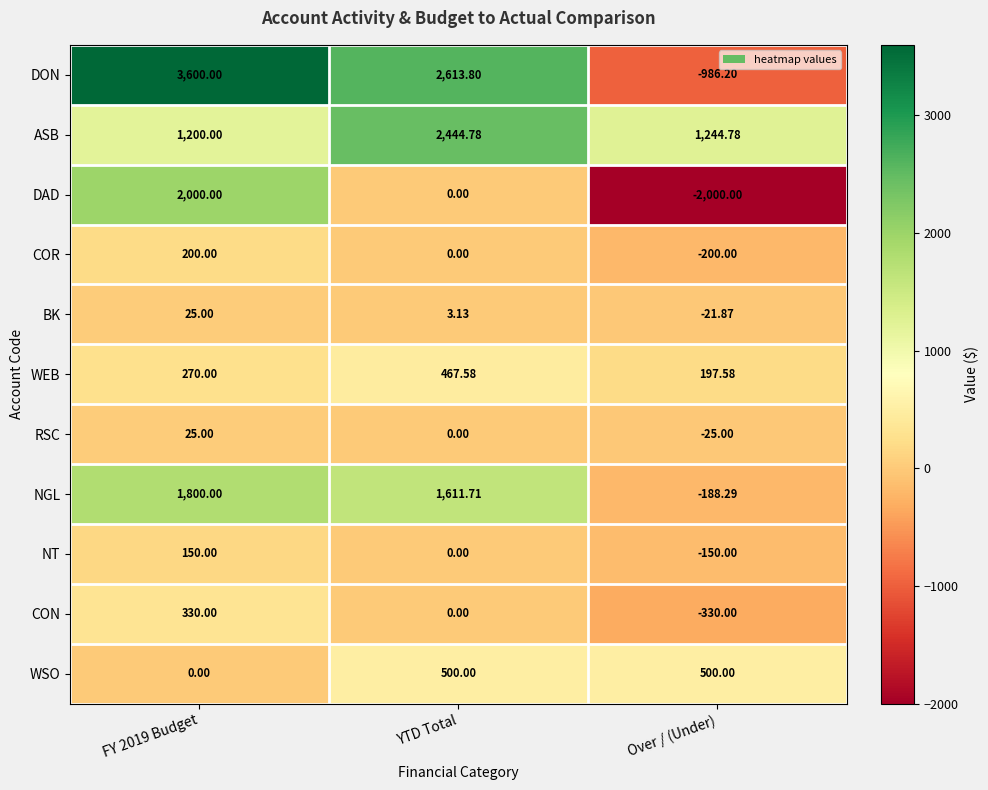

At Over / (Under), list the series in order from largest to smallest.

ASB, WSO, WEB, BK, RSC, NT, NGL, COR, CON, DON, DAD